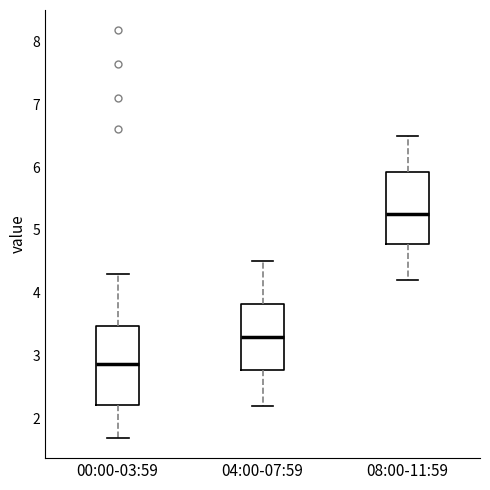

Where is the lower edge of the box for 00:00-03:59 on the y-axis? The values are not printed on the chart, so give them approximately, as read against the axis.

2.2